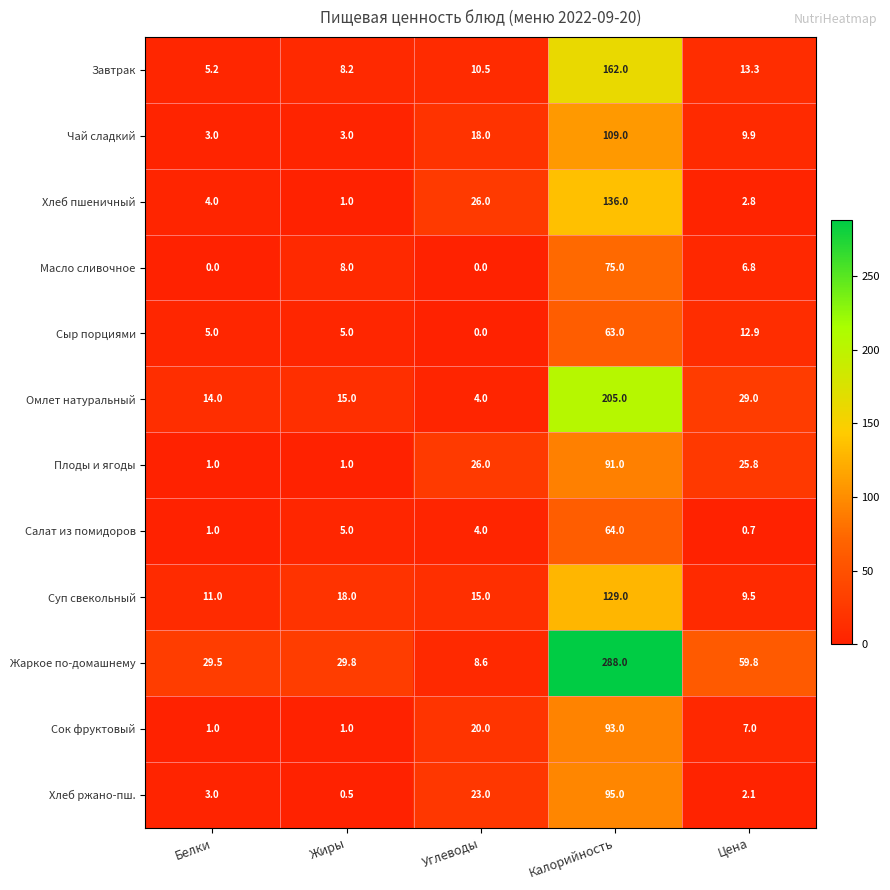

What is the sum of all Омлет натуральный values?

267.0